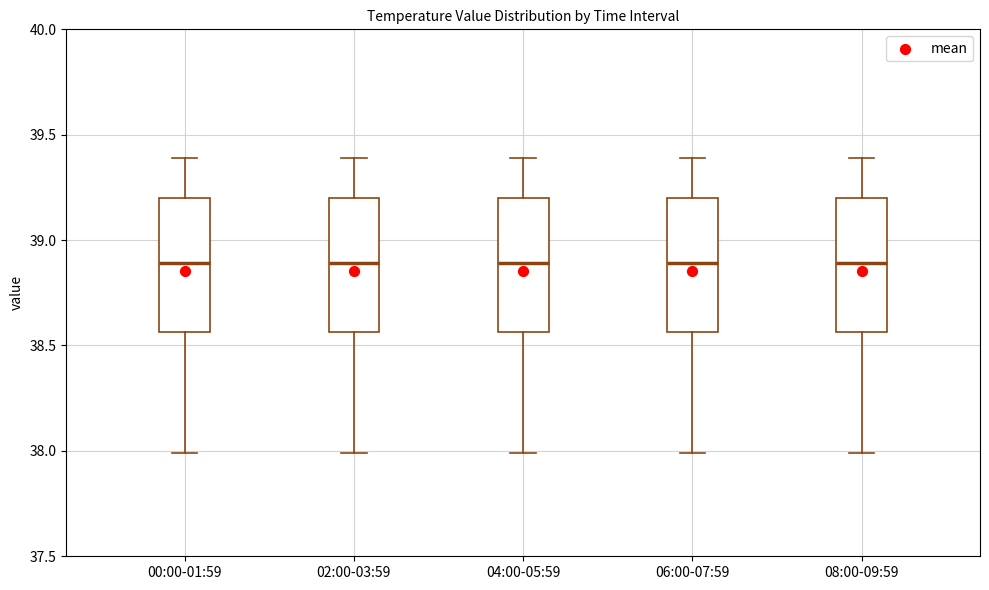

Reading left to right, read every box against the y-axis: the position of its median line, the range the box covers, and the ends of its whiskers. The values are not printed on the chart, so give them approximately, as read against the axis.

00:00-01:59: median 38.90, box 38.55 to 39.20, whiskers 38.00 to 39.40
02:00-03:59: median 38.90, box 38.55 to 39.20, whiskers 38.00 to 39.40
04:00-05:59: median 38.90, box 38.55 to 39.20, whiskers 38.00 to 39.40
06:00-07:59: median 38.90, box 38.55 to 39.20, whiskers 38.00 to 39.40
08:00-09:59: median 38.90, box 38.55 to 39.20, whiskers 38.00 to 39.40